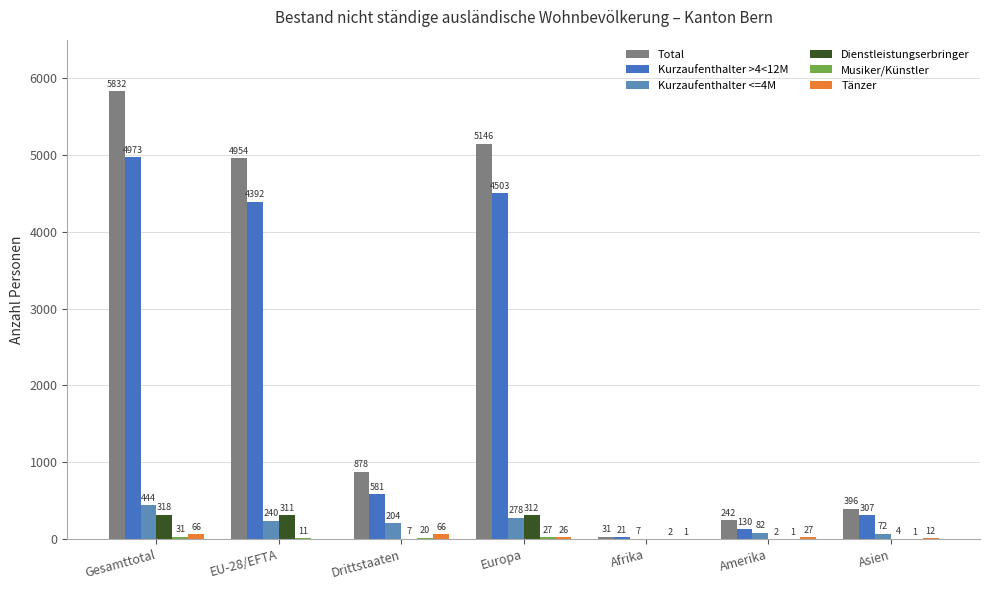

What is the difference between the second highest and minimum values in the Kurzaufenthalter <=4M series?

271